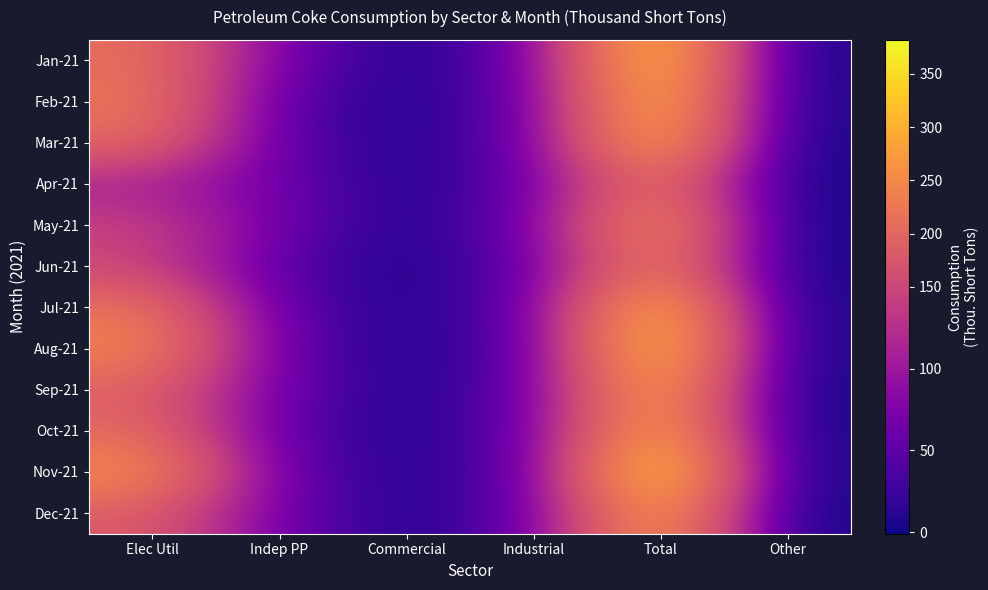

Rank the series at Indep PP from highest to lowest value.

Jan-21, May-21, Dec-21, Apr-21, Sep-21, Nov-21, Aug-21, Jul-21, Mar-21, Oct-21, Feb-21, Jun-21